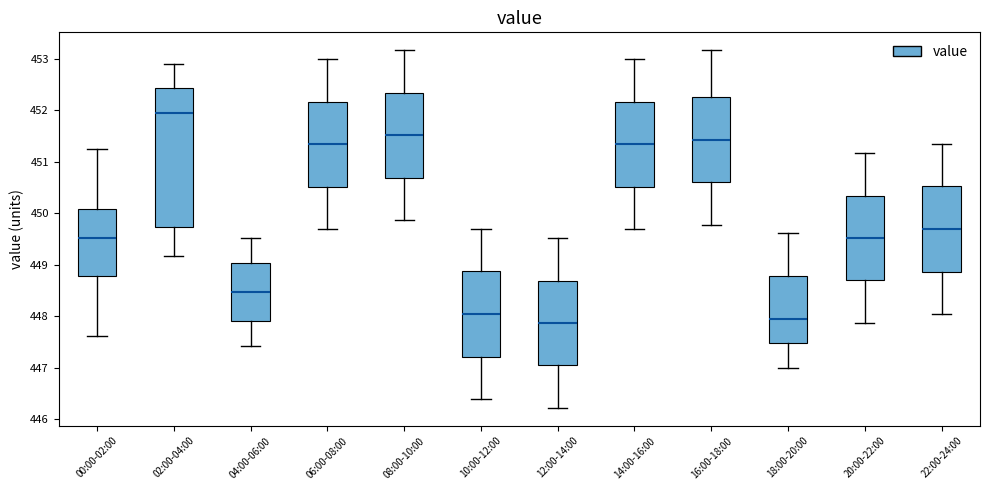

Reading left to right, transcribe this box plot: for each box, give where its median line is, the range the box spans, and where its two whiskers end, as read against the y-axis. The values are not printed on the chart, so give them approximately, as read against the axis.

00:00-02:00: median 449.5, box 448.8 to 450.1, whiskers 447.6 to 451.3
02:00-04:00: median 452.0, box 449.7 to 452.4, whiskers 449.2 to 452.9
04:00-06:00: median 448.5, box 447.9 to 449.0, whiskers 447.4 to 449.5
06:00-08:00: median 451.4, box 450.5 to 452.2, whiskers 449.7 to 453.0
08:00-10:00: median 451.5, box 450.7 to 452.3, whiskers 449.9 to 453.2
10:00-12:00: median 448.0, box 447.2 to 448.9, whiskers 446.4 to 449.7
12:00-14:00: median 447.9, box 447.0 to 448.7, whiskers 446.2 to 449.5
14:00-16:00: median 451.4, box 450.5 to 452.2, whiskers 449.7 to 453.0
16:00-18:00: median 451.4, box 450.6 to 452.3, whiskers 449.8 to 453.2
18:00-20:00: median 448.0, box 447.5 to 448.8, whiskers 447.0 to 449.6
20:00-22:00: median 449.5, box 448.7 to 450.3, whiskers 447.9 to 451.2
22:00-24:00: median 449.7, box 448.9 to 450.5, whiskers 448.0 to 451.4